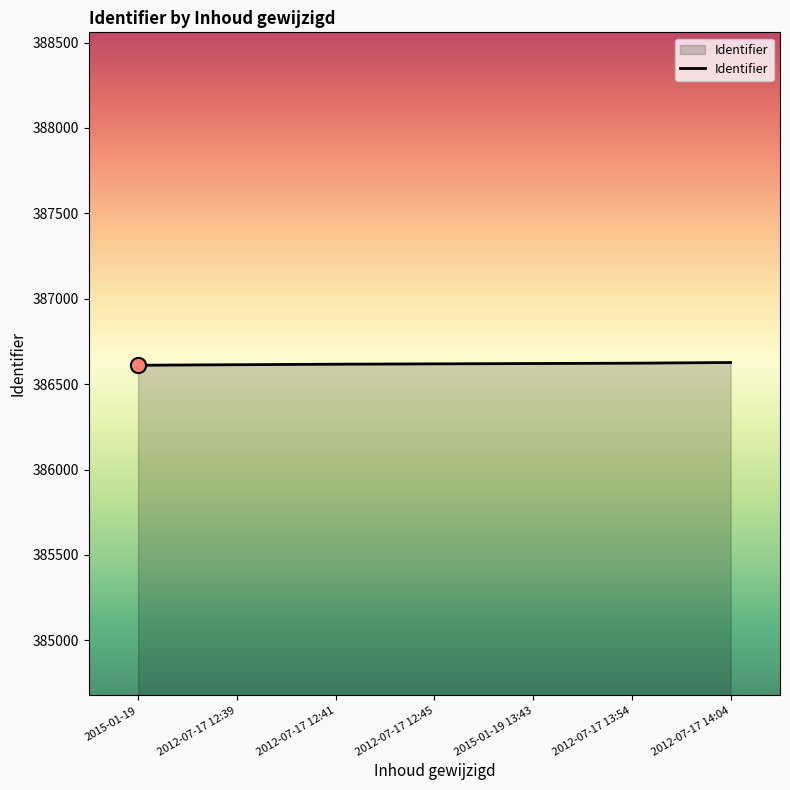

What is the ratio of the value at 2015-01-19 to the value at 2015-01-19 13:43?

1.0